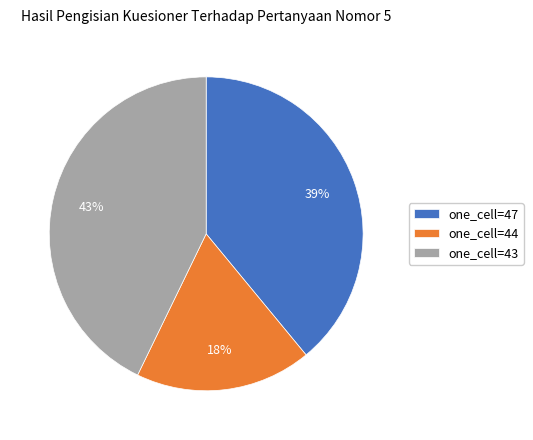

How many segments does this pie chart have?

3